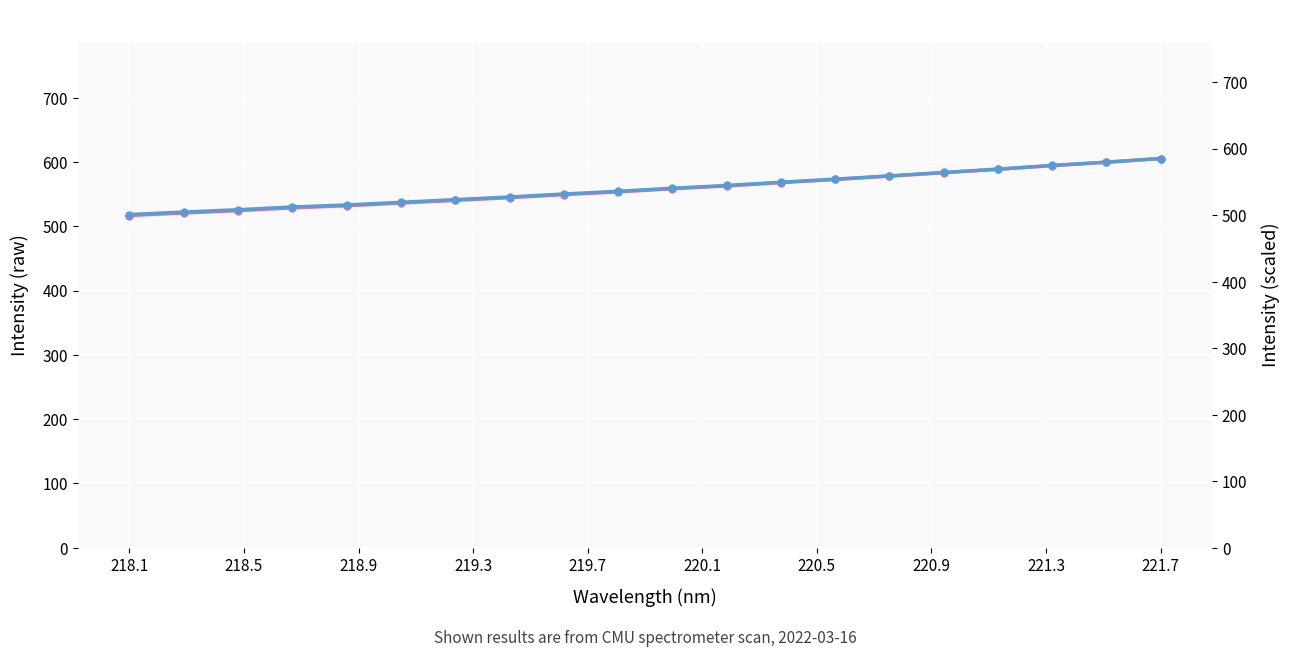

True or false: Intensity (raw) and Intensity (scaled) intersect in this chart.

False